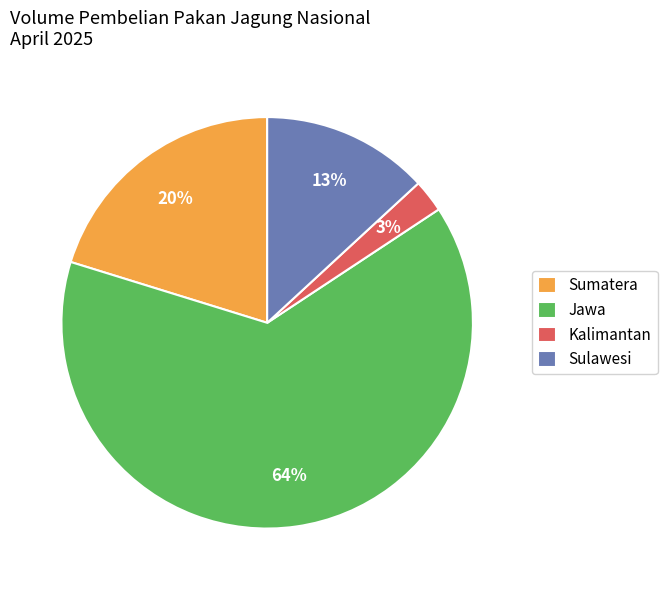

What is the largest slice in the pie chart?

Jawa